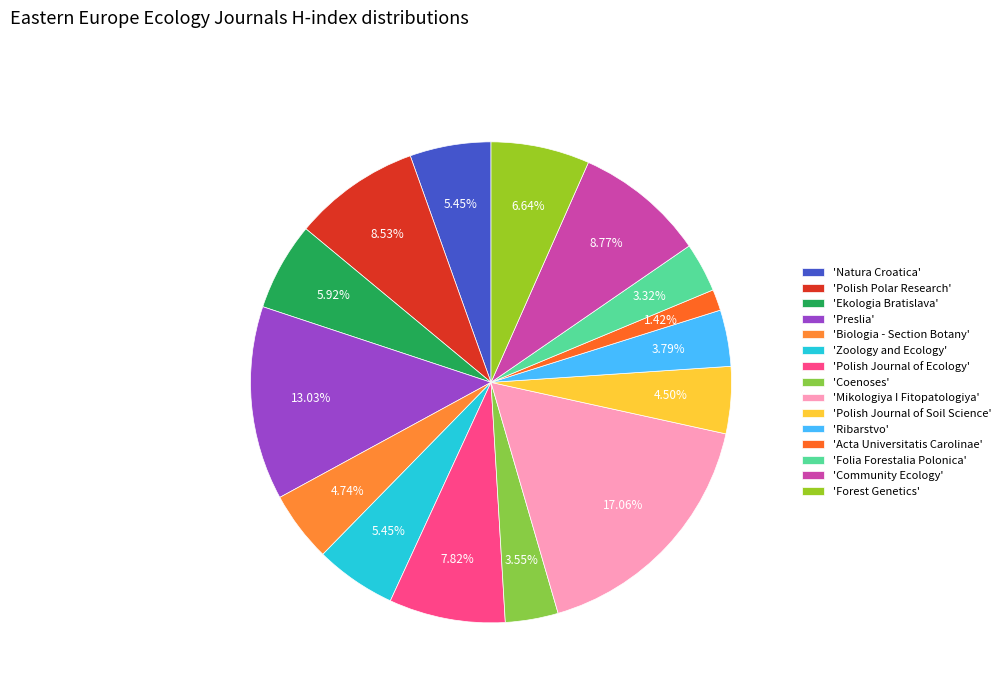

Count the number of slices in the pie.

15